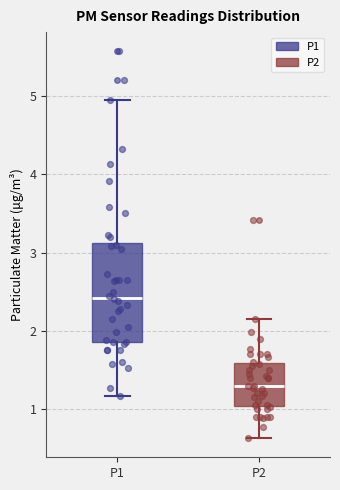

Where is the upper edge of the box for P1 on the y-axis? The values are not printed on the chart, so give them approximately, as read against the axis.

3.1